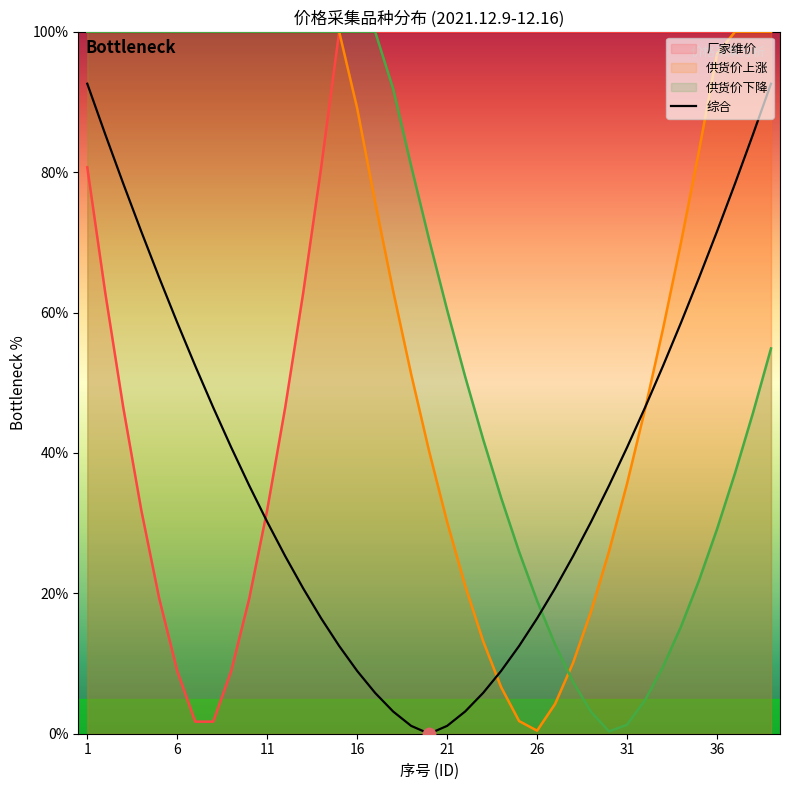

After their last crossing, which series has the higher values: 综合 or 厂家维价?

厂家维价